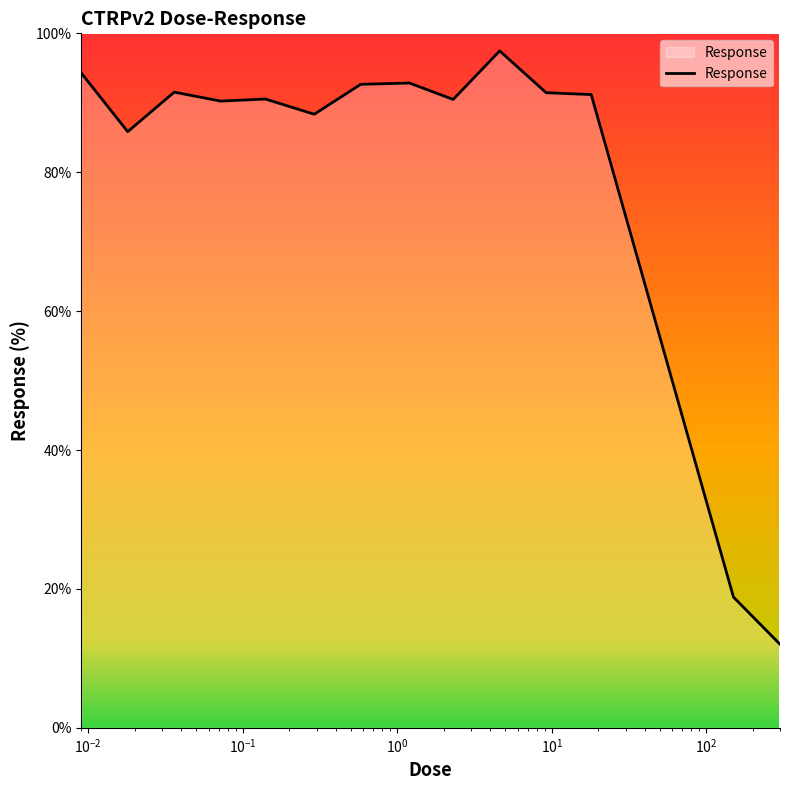

What is the difference between the maximum and minimum values?

85.4